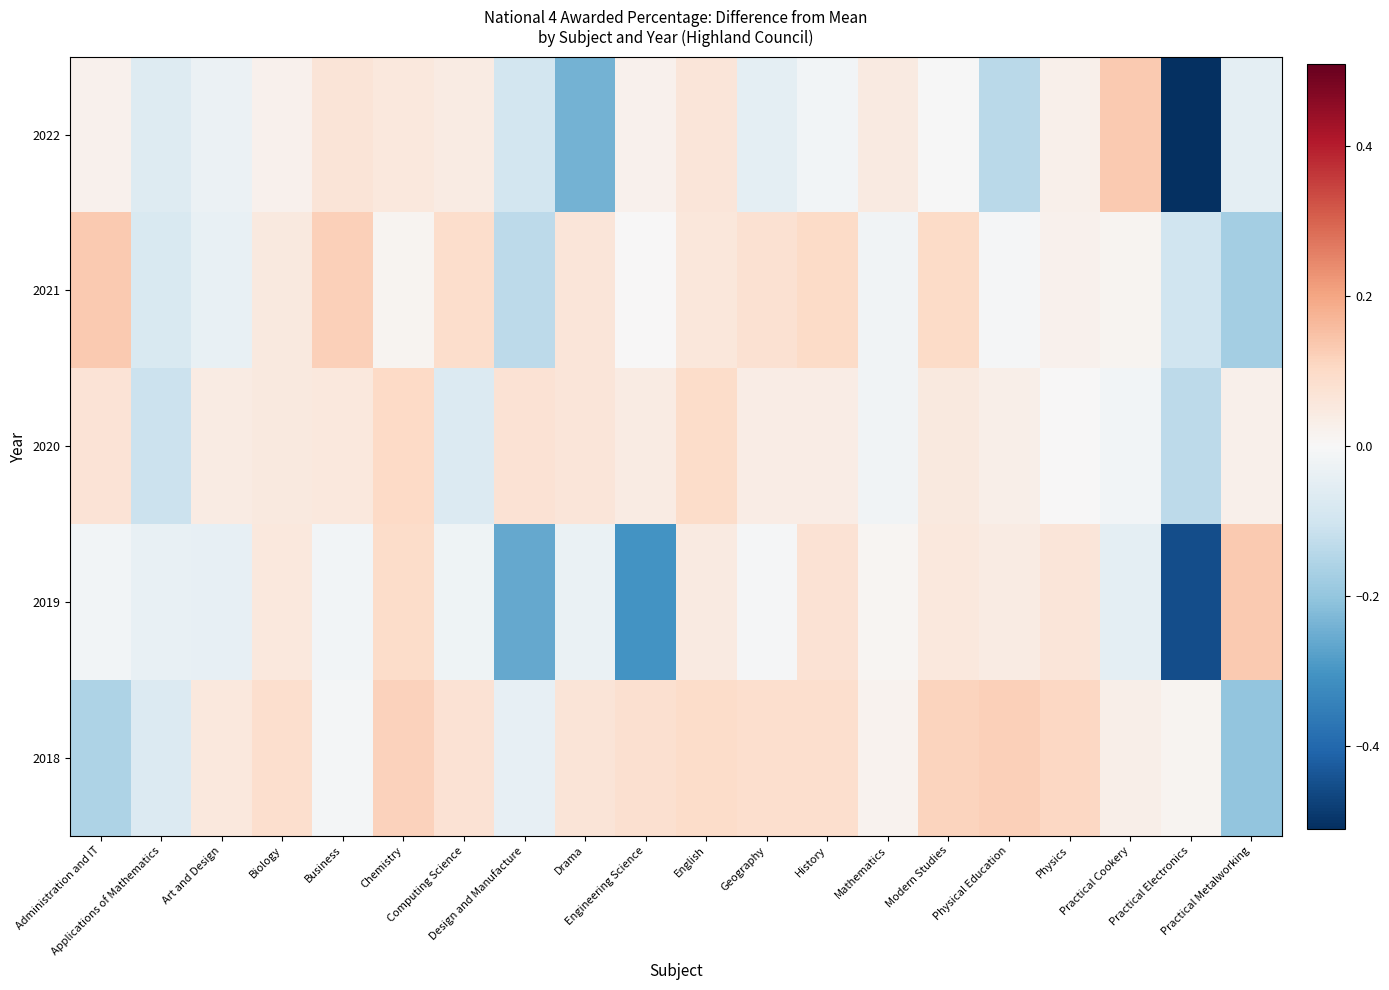

Reading left to right, transcribe all the data shown in this chart.

2022: Administration and IT=0.0	Applications of Mathematics=-0.1	Art and Design=-0.0	Biology=0.0	Business=0.1	Chemistry=0.1	Computing Science=0.0	Design and Manufacture=-0.1	Drama=-0.2	Engineering Science=0.0	English=0.1	Geography=-0.0	History=-0.0	Mathematics=0.0	Modern Studies=-0.0	Physical Education=-0.1	Physics=0.0	Practical Cookery=0.1	Practical Electronics=-0.5	Practical Metalworking=-0.0
2021: Administration and IT=0.1	Applications of Mathematics=-0.1	Art and Design=-0.0	Biology=0.0	Business=0.1	Chemistry=0.0	Computing Science=0.1	Design and Manufacture=-0.1	Drama=0.1	Engineering Science=0.0	English=0.1	Geography=0.1	History=0.1	Mathematics=-0.0	Modern Studies=0.1	Physical Education=-0.0	Physics=0.0	Practical Cookery=0.0	Practical Electronics=-0.1	Practical Metalworking=-0.2
2020: Administration and IT=0.1	Applications of Mathematics=-0.1	Art and Design=0.0	Biology=0.1	Business=0.1	Chemistry=0.1	Computing Science=-0.1	Design and Manufacture=0.1	Drama=0.1	Engineering Science=0.0	English=0.1	Geography=0.0	History=0.0	Mathematics=-0.0	Modern Studies=0.1	Physical Education=0.0	Physics=0.0	Practical Cookery=-0.0	Practical Electronics=-0.1	Practical Metalworking=0.0
2019: Administration and IT=-0.0	Applications of Mathematics=-0.0	Art and Design=-0.0	Biology=0.1	Business=-0.0	Chemistry=0.1	Computing Science=-0.0	Design and Manufacture=-0.3	Drama=-0.0	Engineering Science=-0.3	English=0.0	Geography=-0.0	History=0.1	Mathematics=0.0	Modern Studies=0.1	Physical Education=0.0	Physics=0.1	Practical Cookery=-0.1	Practical Electronics=-0.5	Practical Metalworking=0.1
2018: Administration and IT=-0.2	Applications of Mathematics=-0.1	Art and Design=0.1	Biology=0.1	Business=-0.0	Chemistry=0.1	Computing Science=0.1	Design and Manufacture=-0.0	Drama=0.1	Engineering Science=0.1	English=0.1	Geography=0.1	History=0.1	Mathematics=0.0	Modern Studies=0.1	Physical Education=0.1	Physics=0.1	Practical Cookery=0.0	Practical Electronics=0.0	Practical Metalworking=-0.2